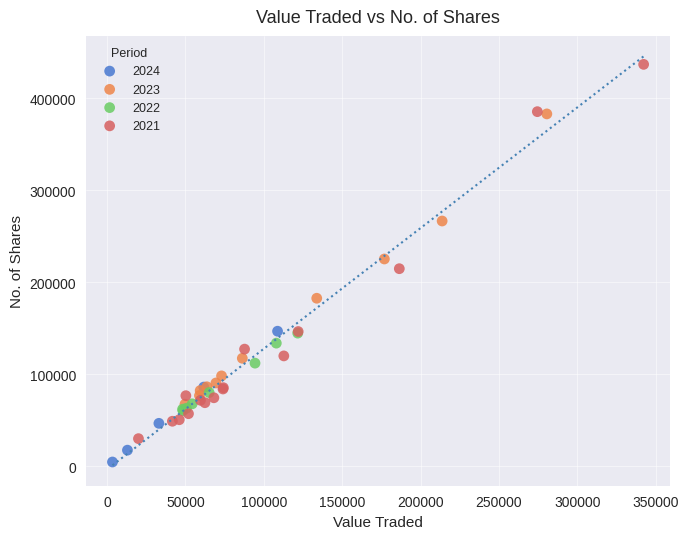

What are all the series names shown in the legend?

2024, 2023, 2022, 2021